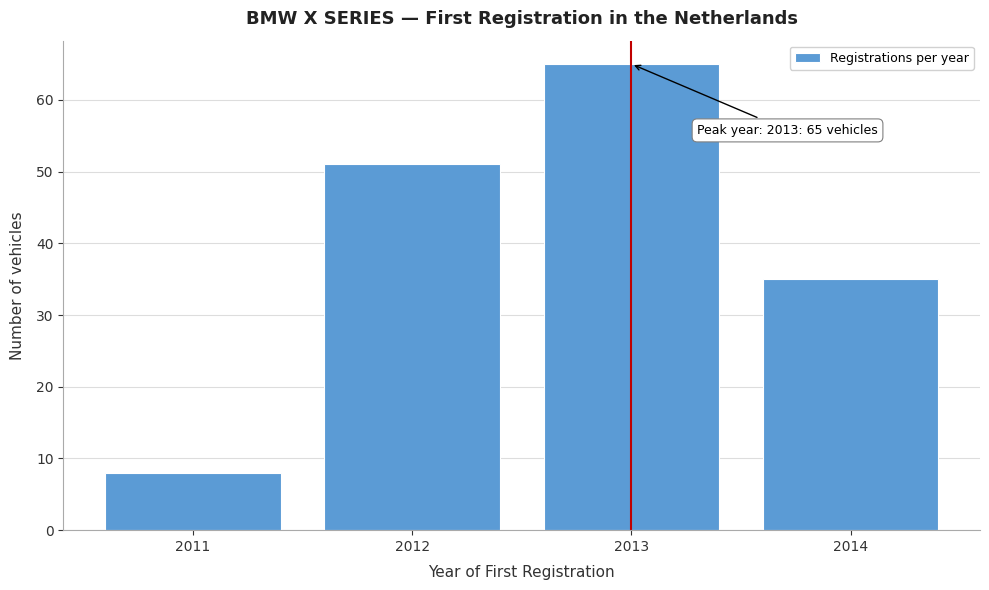

Which range on the x-axis has the tallest bar?

2012.5 to 2013.5